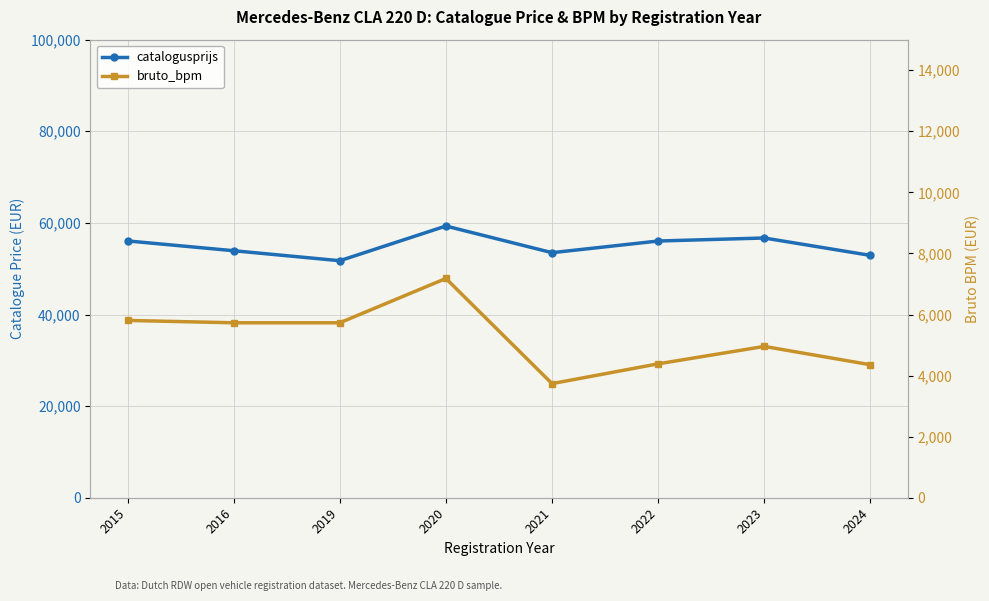

At which label is catalogusprijs closest to 55529?

2022